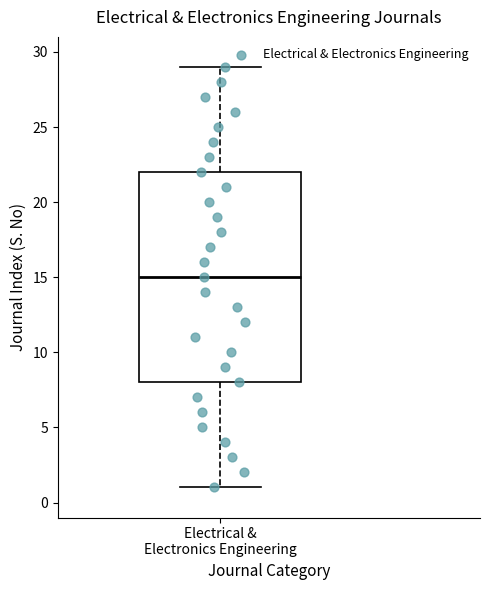

Where is the lower edge of the box for Electrical & Electronics Engineering on the y-axis? The values are not printed on the chart, so give them approximately, as read against the axis.

8